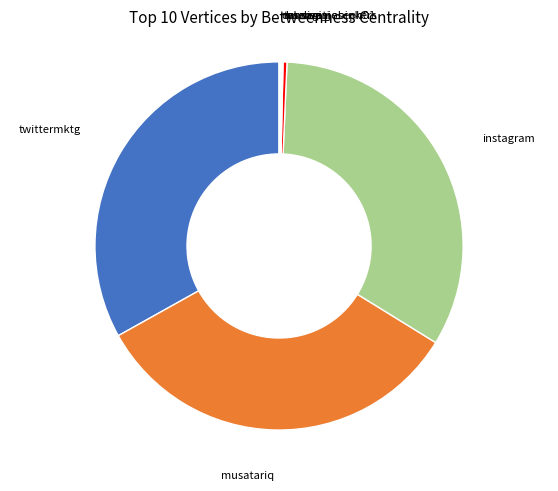

Is there any slice that represents more than half of the pie?

No